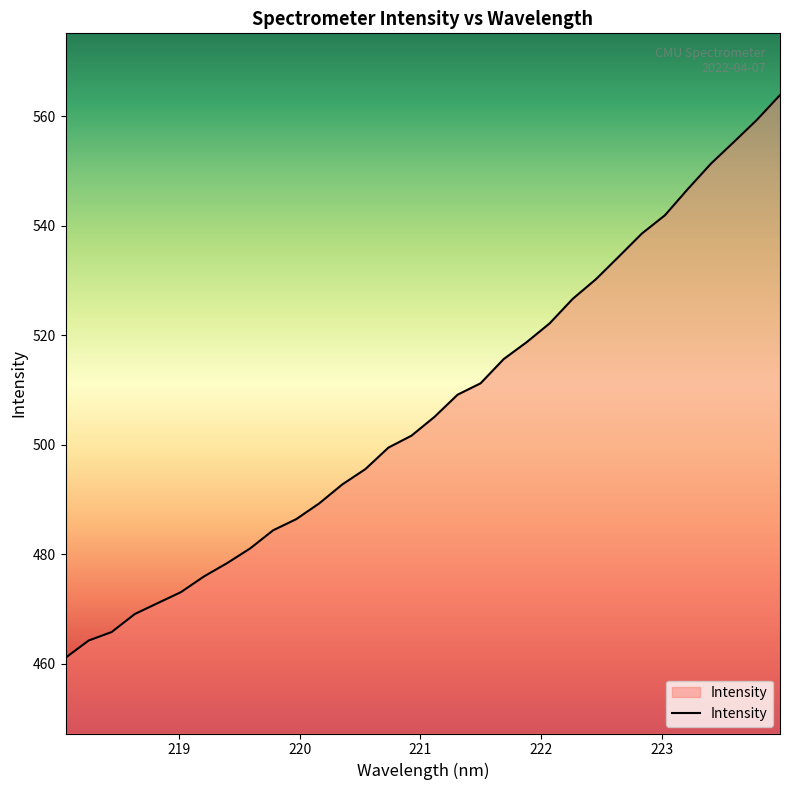

What is the minimum value shown in the chart?

461.1